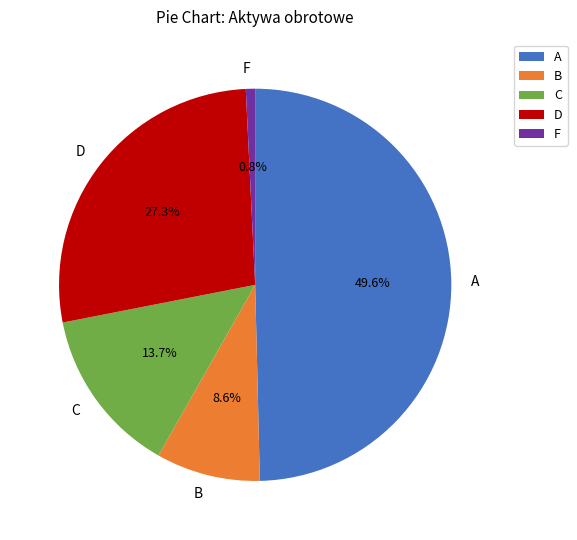

Approximately how many times larger is the value at C compared to B?

1.6